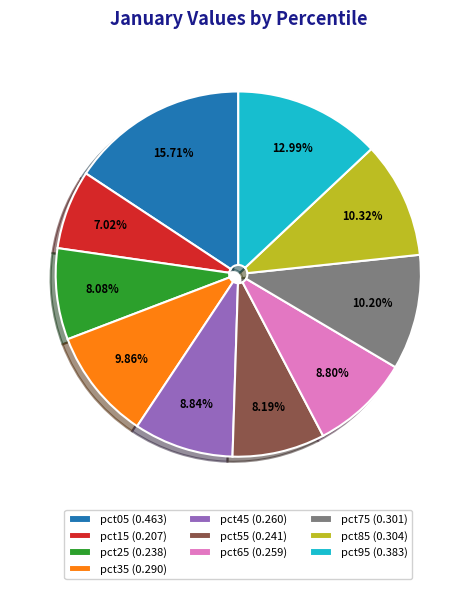

What is the largest slice in the pie chart?

pct05